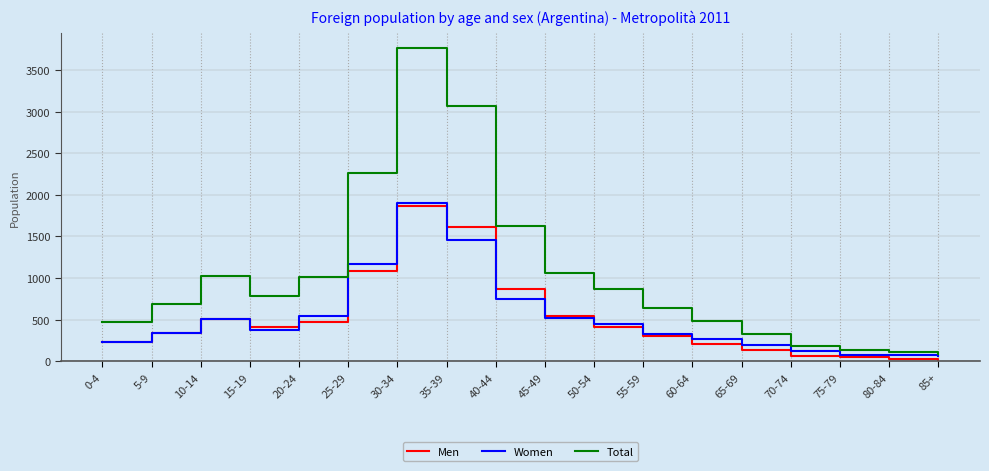

Which series has the largest total across all categories?

Total